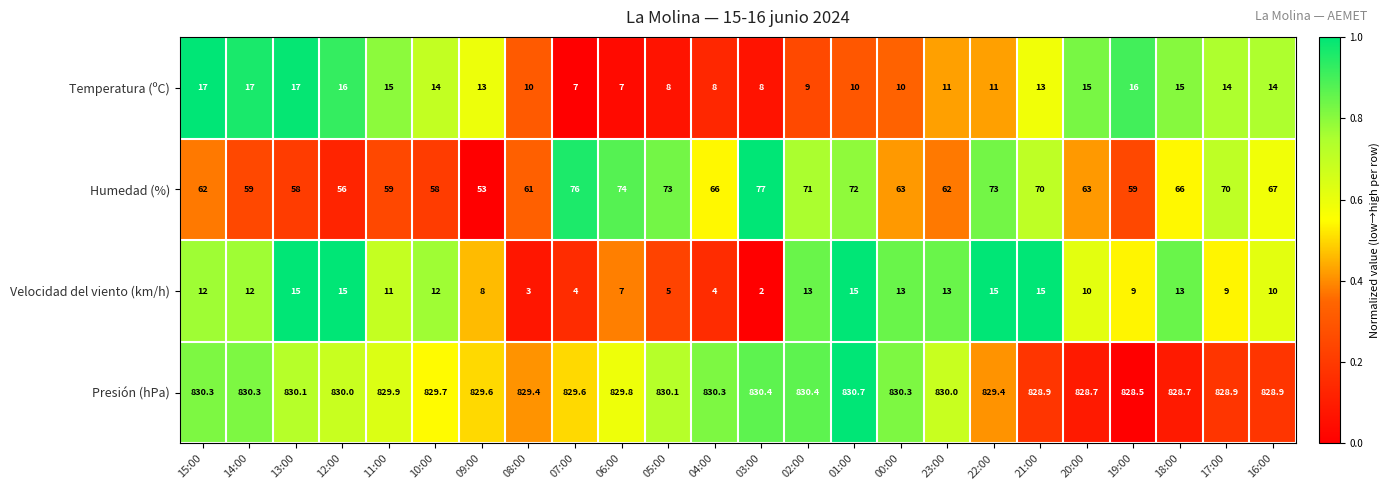

Is it true that Temperatura (ºC) equals 10.0 at 00:00?

True